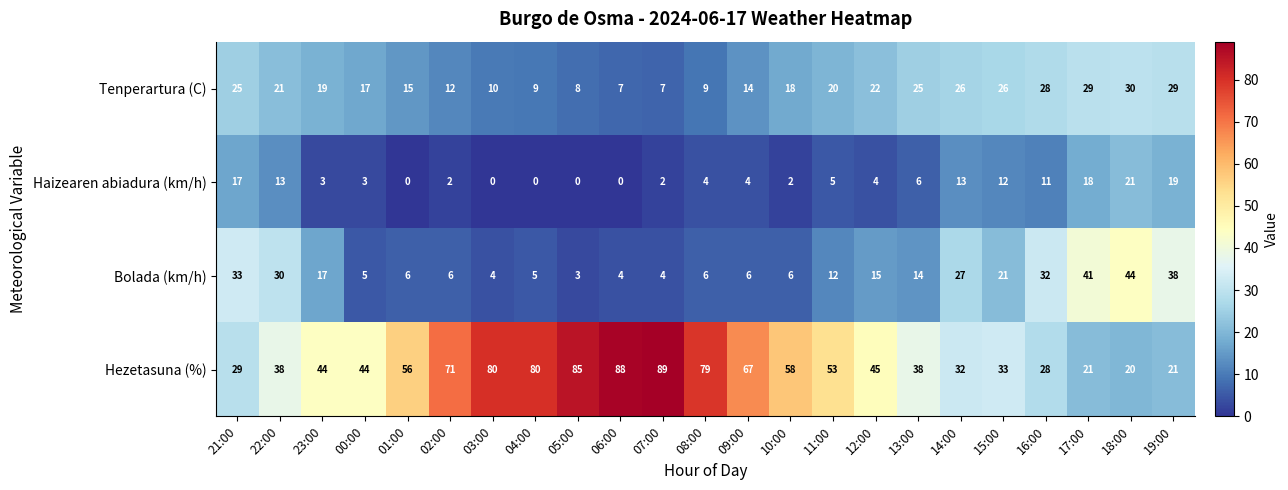

The value of Bolada (km/h) at 02:00 is 10. True or false?

False